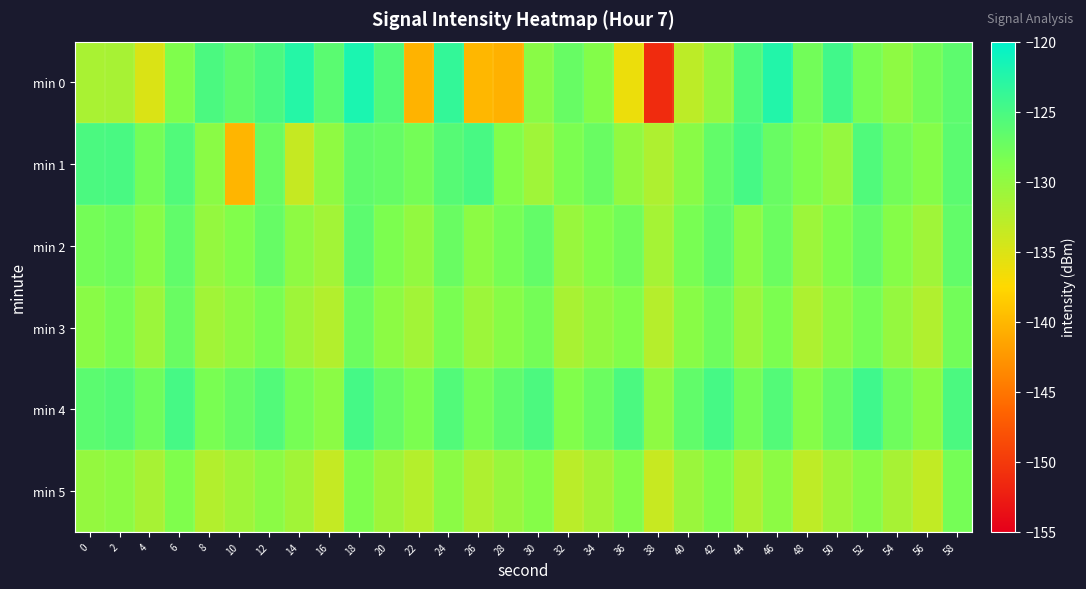

What is the maximum value shown in the chart?

-121.9